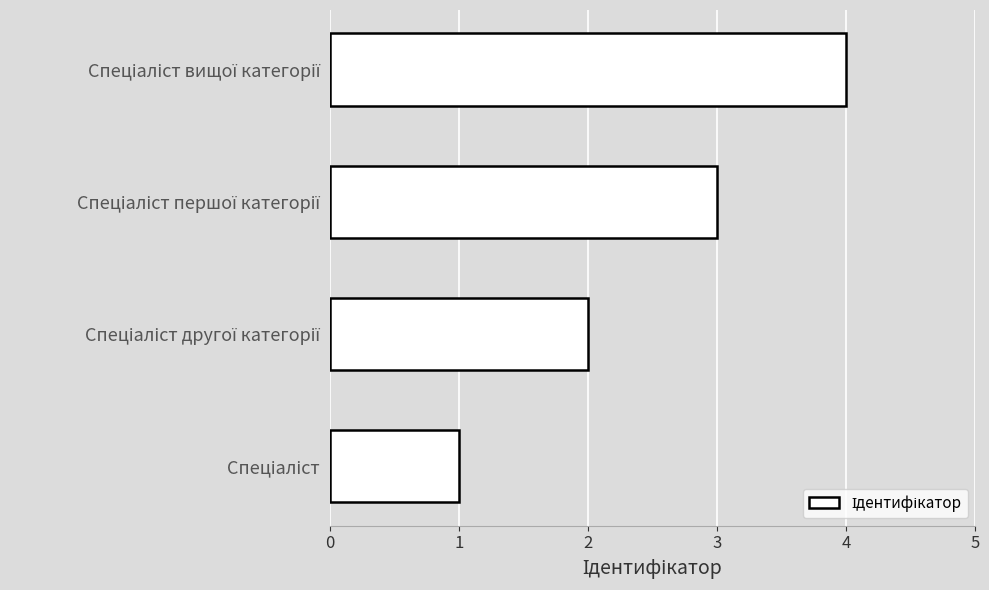

What is the sum of all values?

10